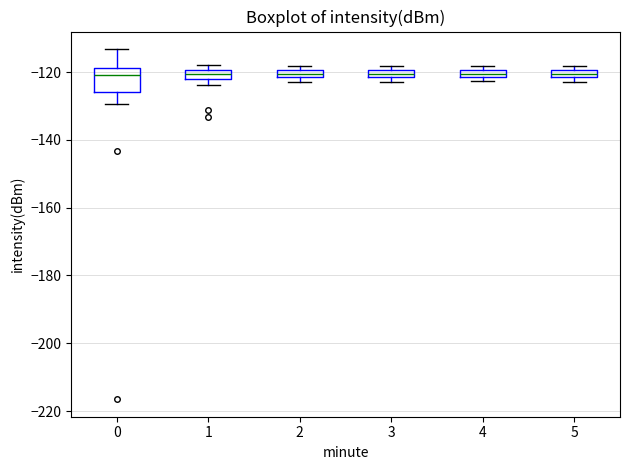

Which box is the tallest, from its lower edge to its upper edge?

0